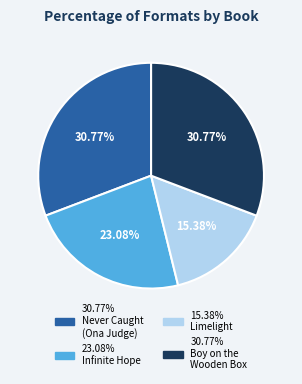

Is there a majority slice in this chart?

No